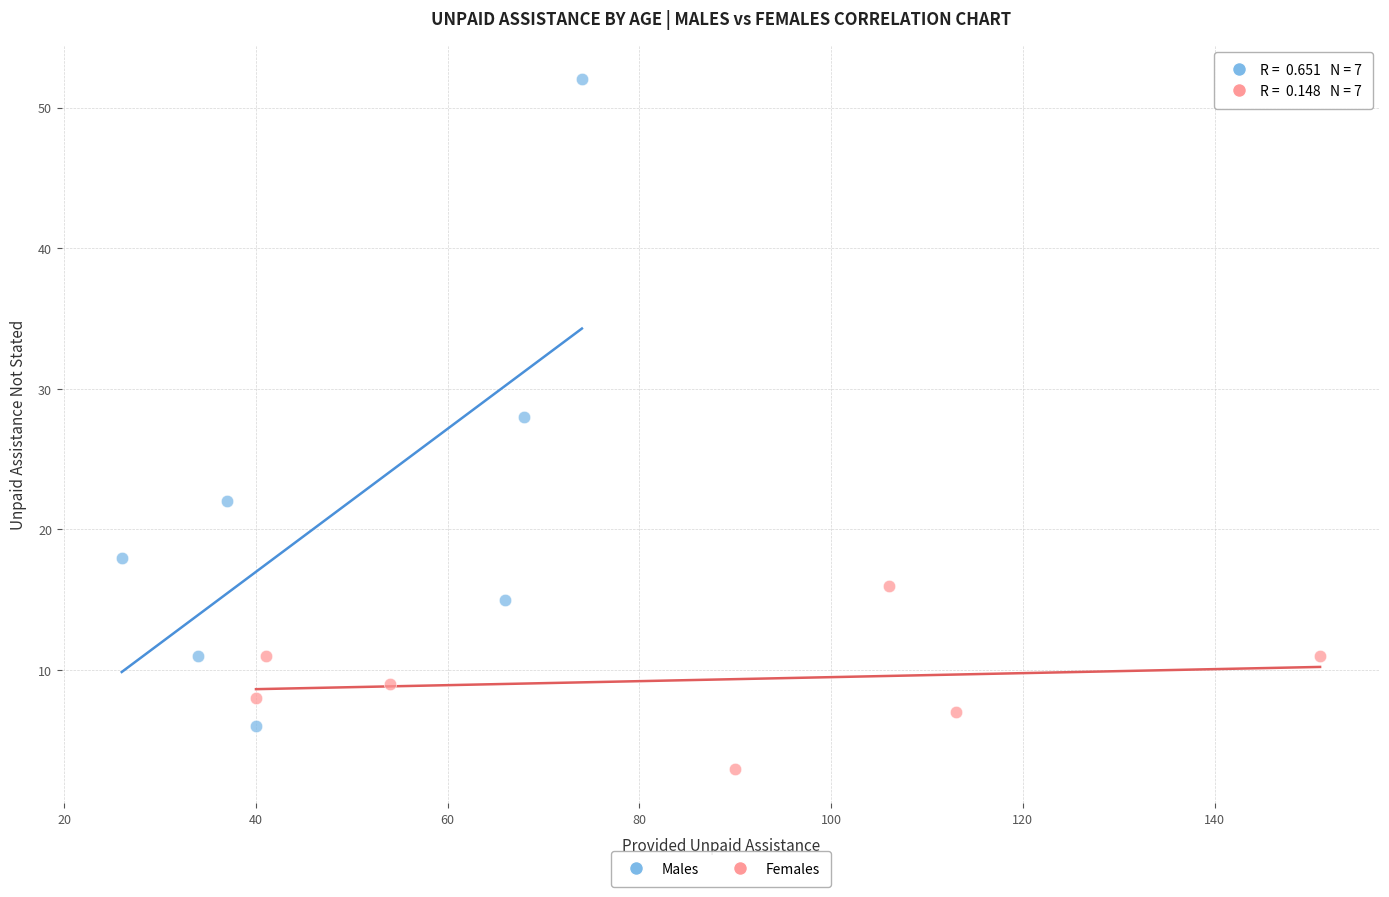

Which series contains the highest Y value?

Males